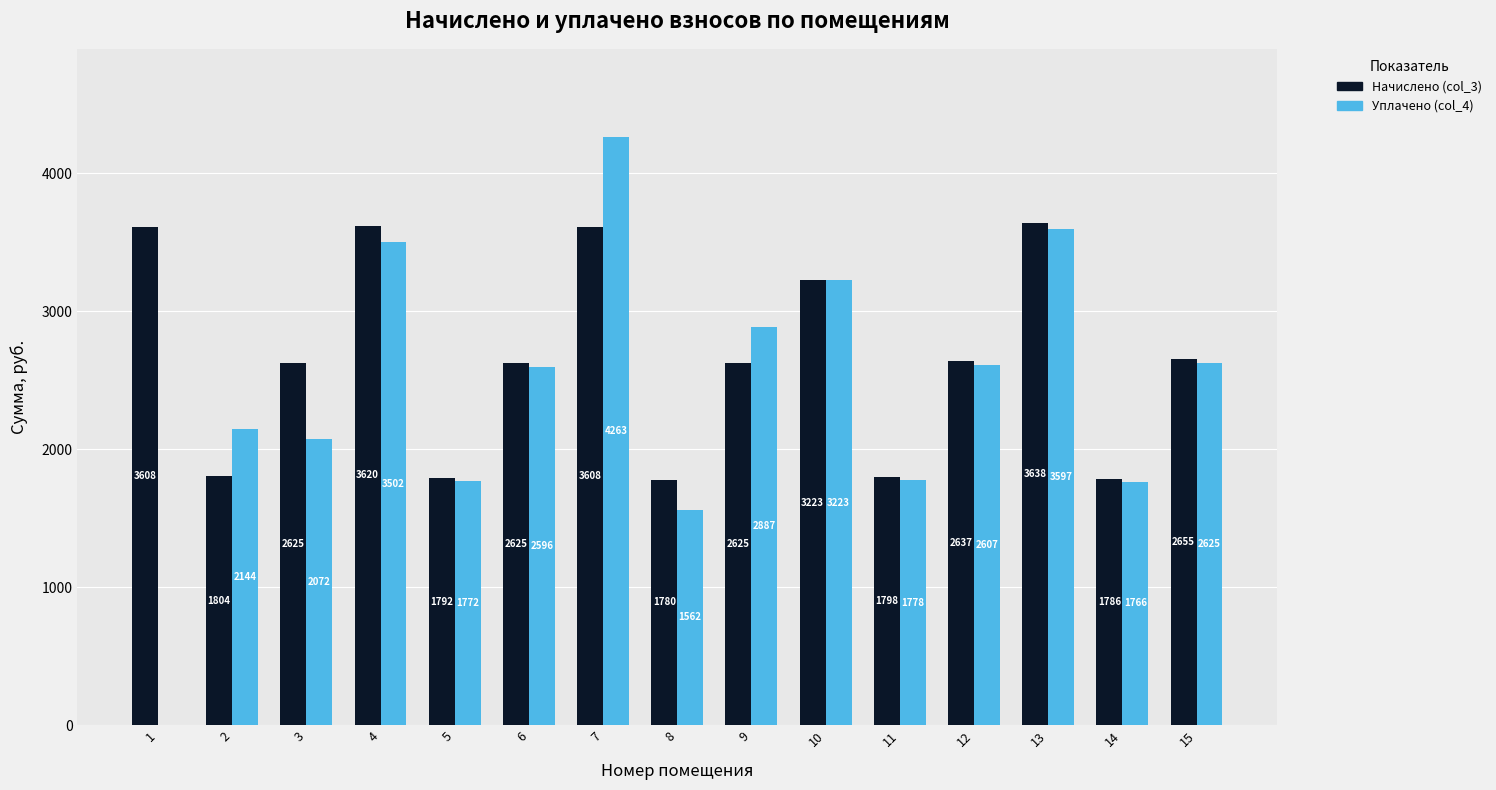

Which series has the widest spread of values?

Уплачено (col_4)